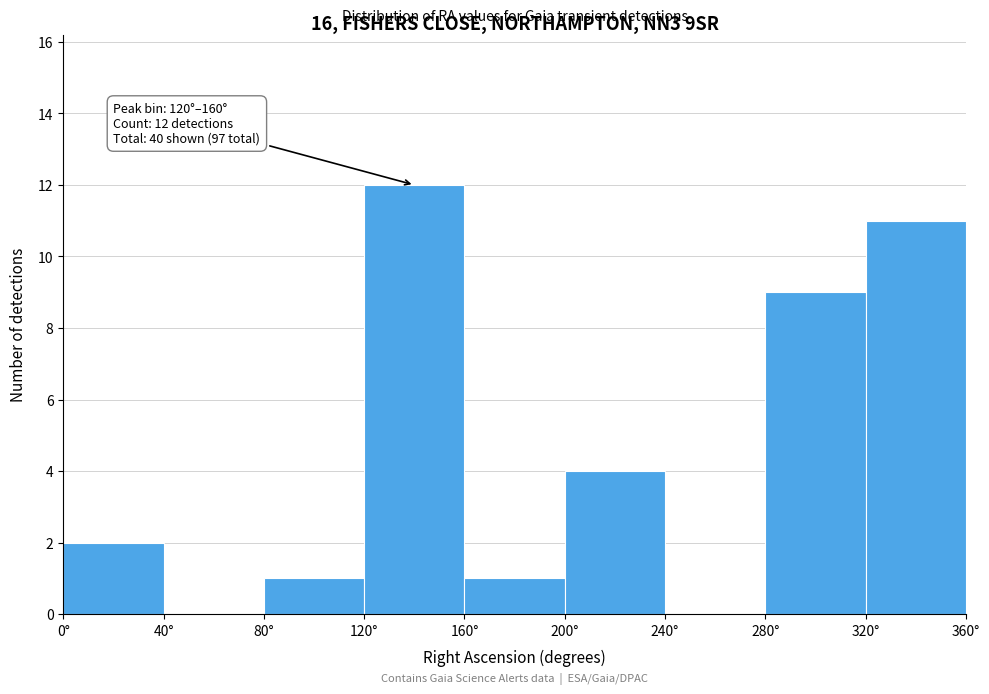

Over which range of the x-axis is the bar tallest?

120 to 160